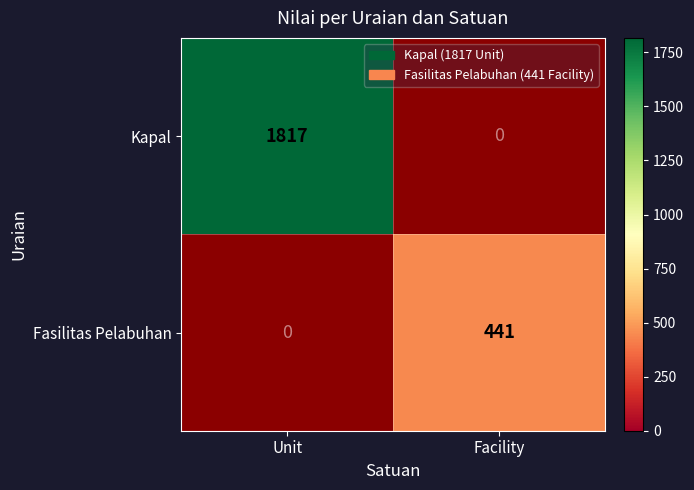

How many Fasilitas Pelabuhan values are between 0 and 441?

2